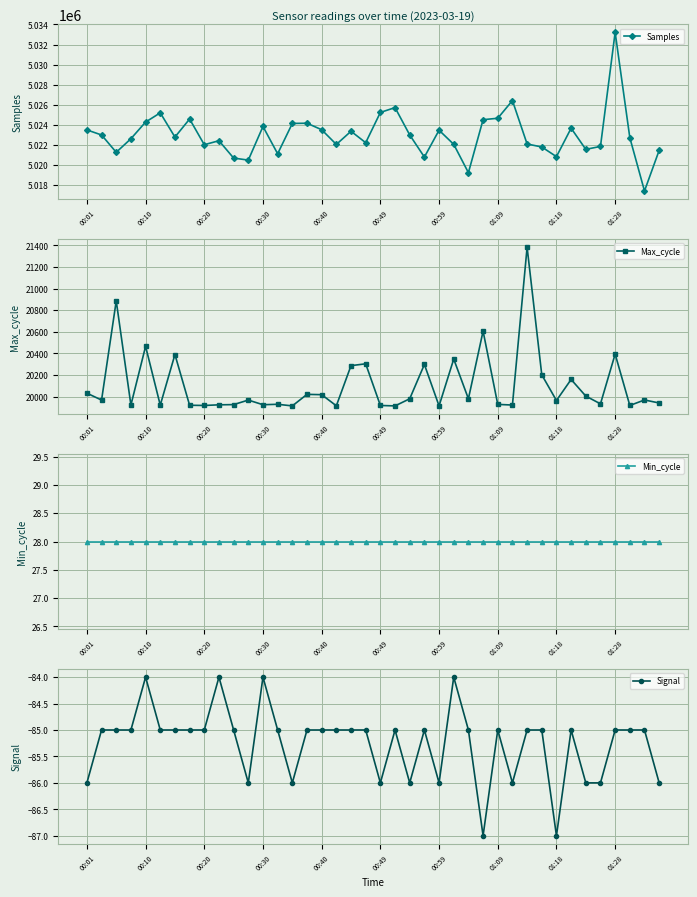

What is the total value across all series at 10?

5040550